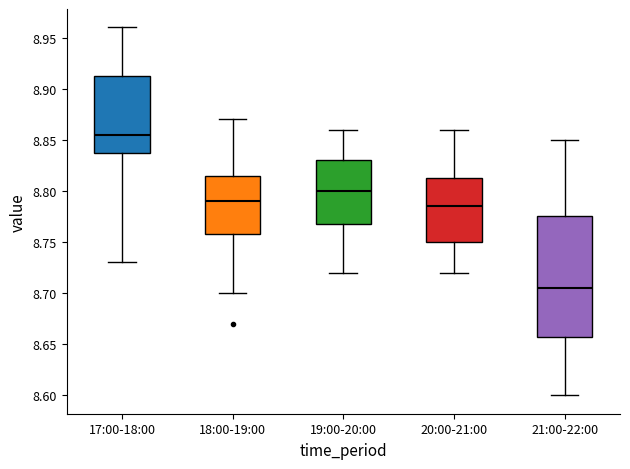

Reading left to right, transcribe this box plot: for each box, give where its median line is, the range the box spans, and where its two whiskers end, as read against the y-axis. The values are not printed on the chart, so give them approximately, as read against the axis.

17:00-18:00: median 8.855, box 8.840 to 8.915, whiskers 8.730 to 8.960
18:00-19:00: median 8.790, box 8.760 to 8.815, whiskers 8.700 to 8.870
19:00-20:00: median 8.800, box 8.770 to 8.830, whiskers 8.720 to 8.860
20:00-21:00: median 8.785, box 8.750 to 8.815, whiskers 8.720 to 8.860
21:00-22:00: median 8.705, box 8.660 to 8.775, whiskers 8.600 to 8.850